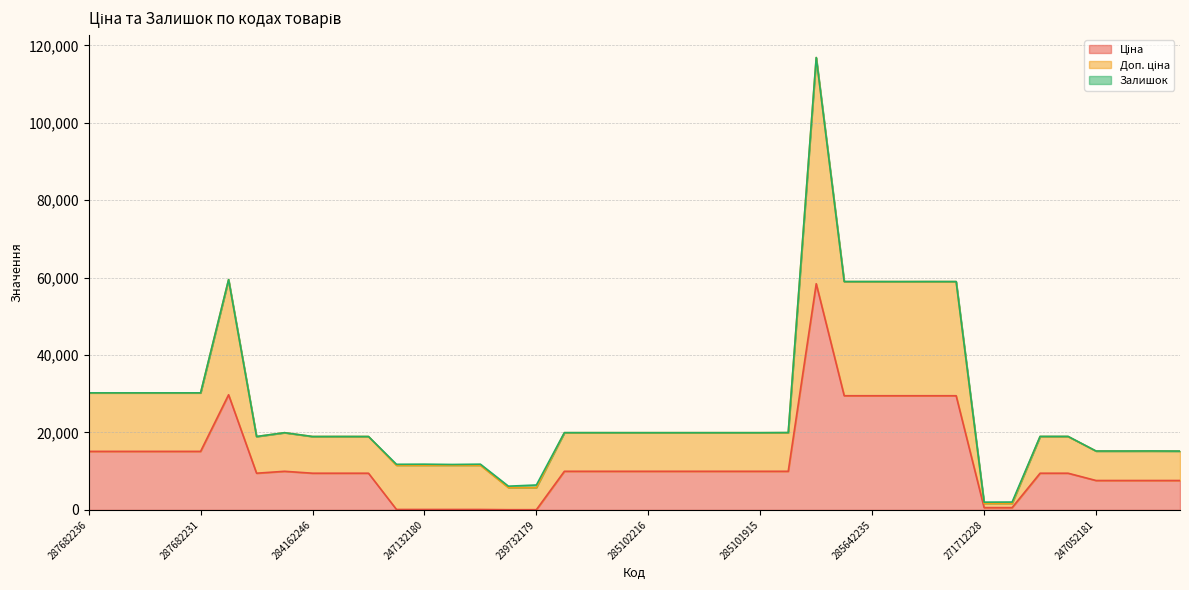

What is the label of the 11th point from the left?

284162244